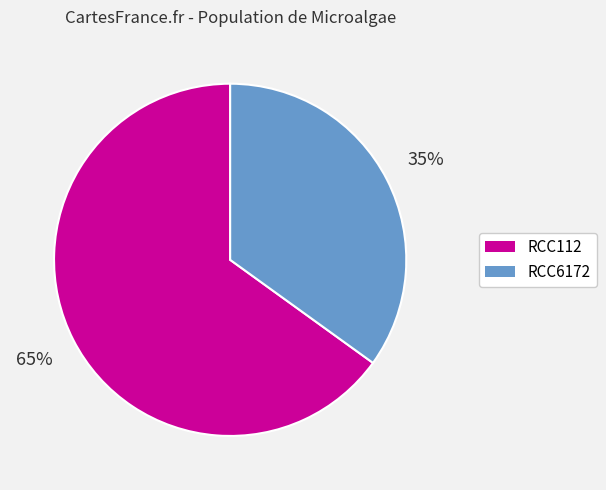

Approximately how many times larger is the value at RCC112 compared to RCC6172?

1.9